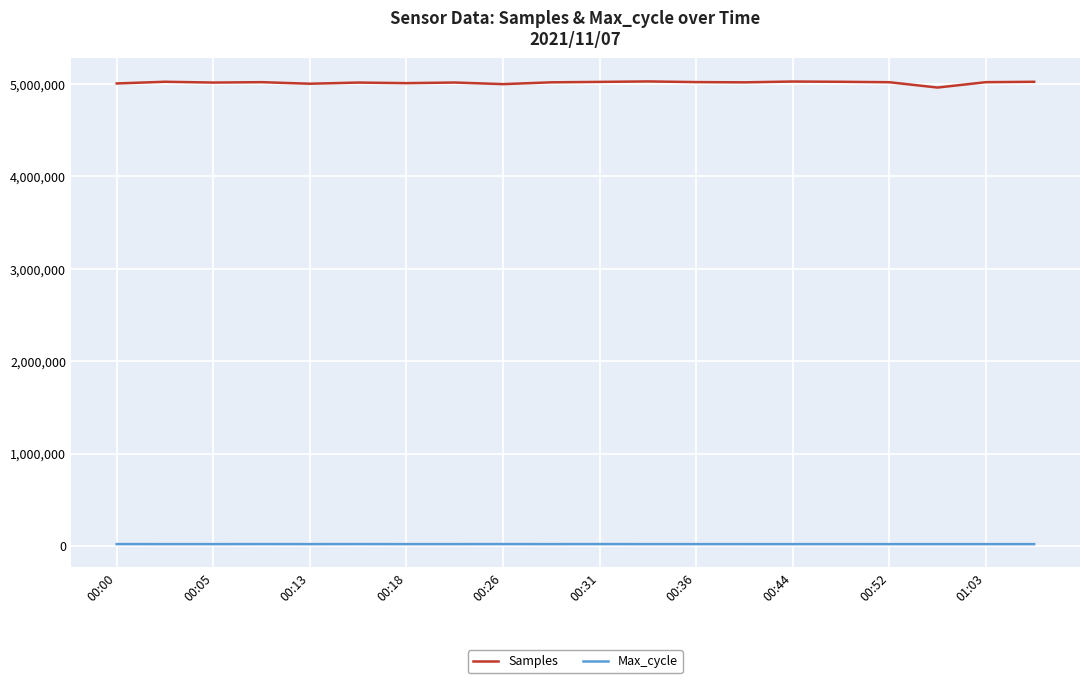

Which series has the widest spread of values?

Samples